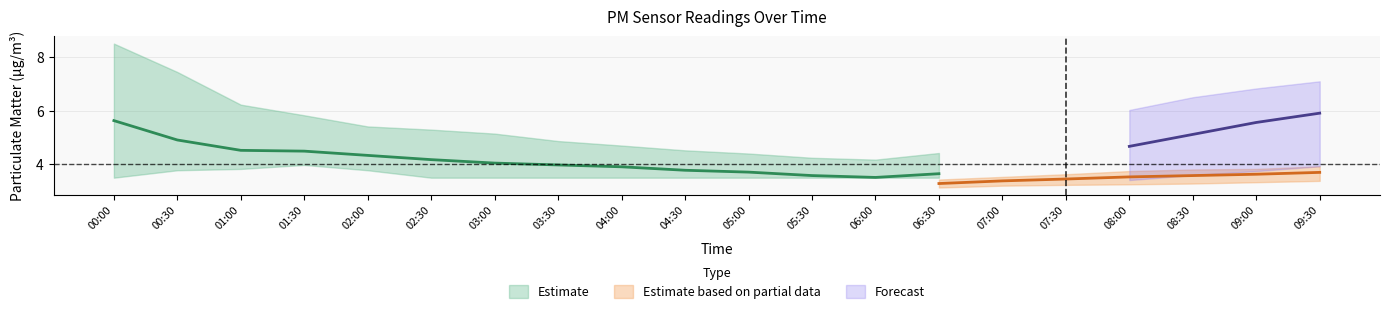

True or false: P2_lower and P2_upper intersect in this chart.

False